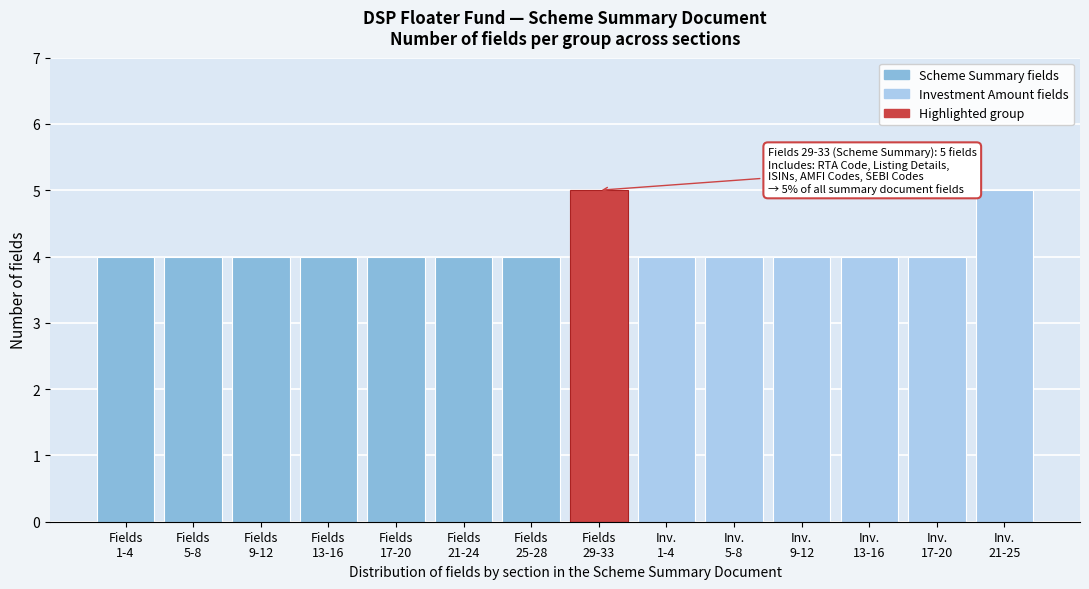

Reading left to right, what are all the values shown in this chart?

4	4	4	4	4	4	4	5	4	4	4	4	4	5